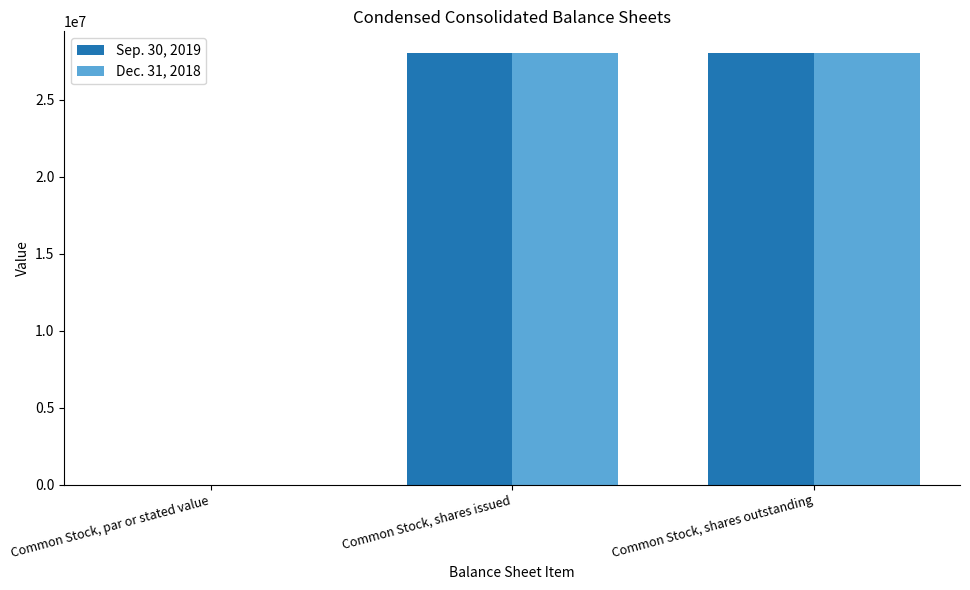

How many groups of bars are there?

3